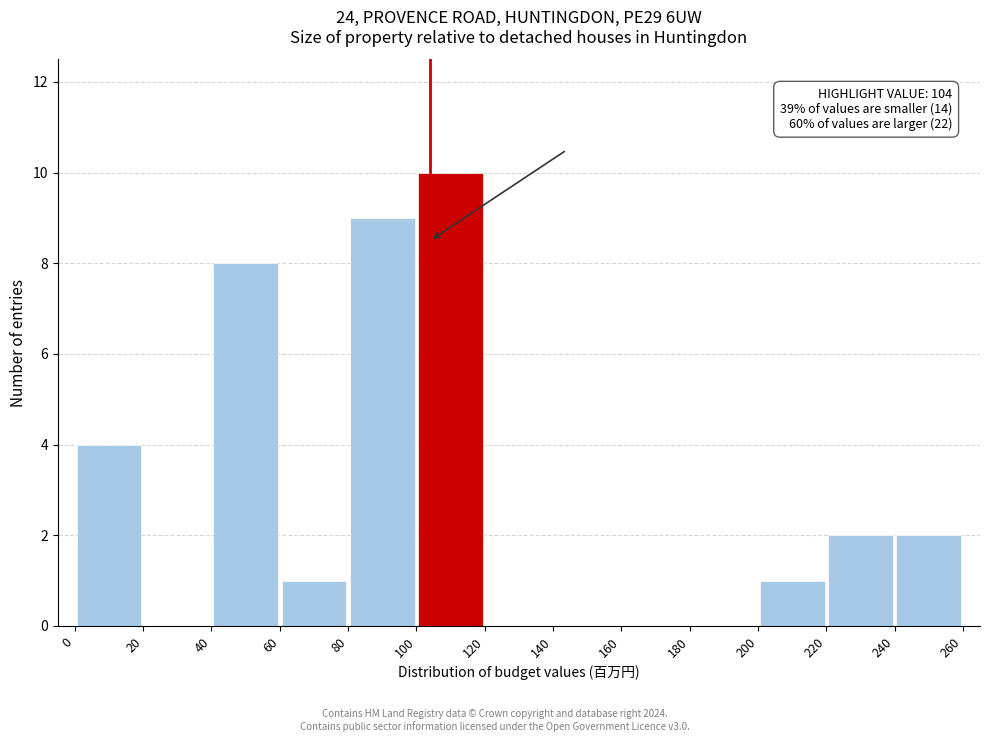

Over which range of the x-axis is the bar tallest?

100 to 120